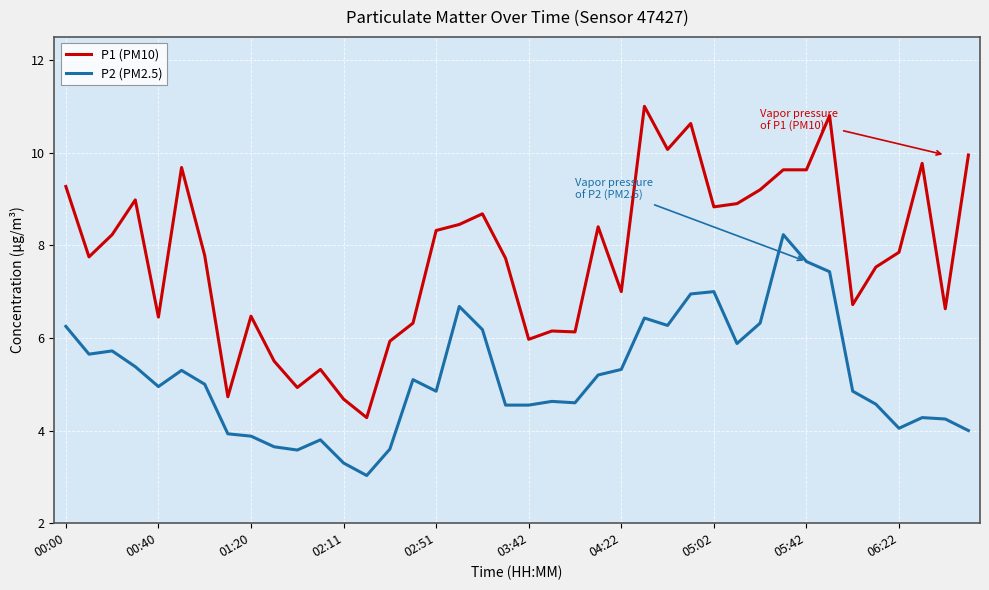

Rank the series by their average value, from lowest to highest.

P2 (PM2.5), P1 (PM10)